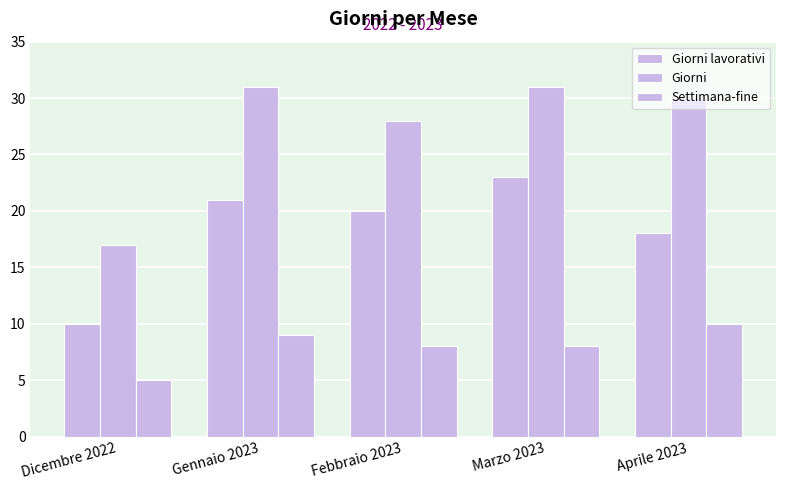

What is the value of the Settimana-fine bar at the 3rd from the left?

8